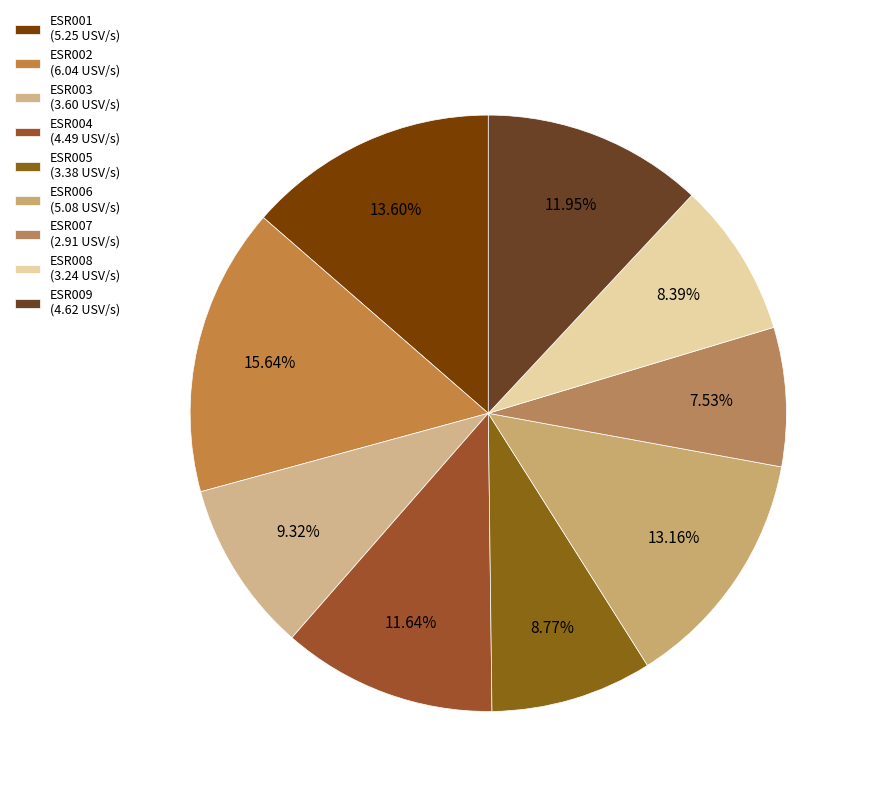

How many segments does this pie chart have?

9